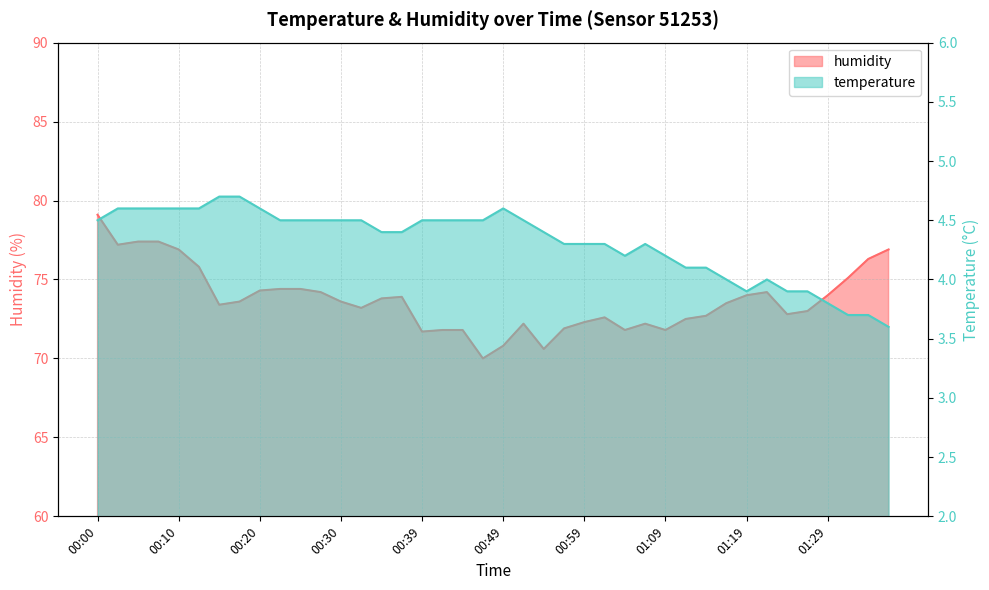

At which category does the chart reach its peak across all series?

00:00